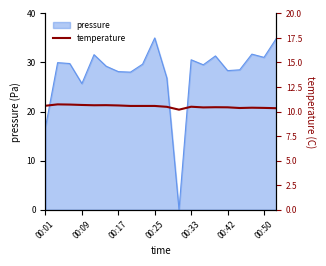

What is the label of the 9th point from the right?

11